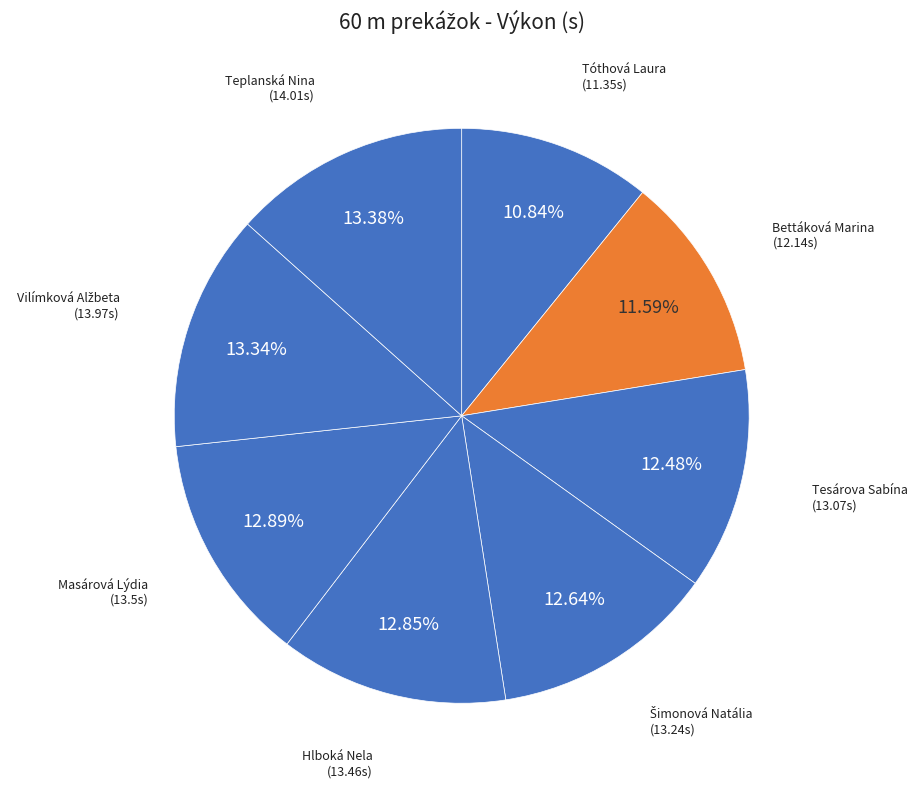

Count the number of slices in the pie.

8